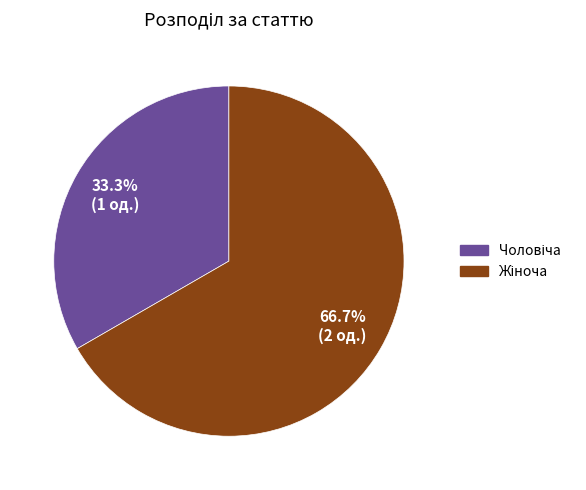

To the nearest percent, what is the average slice percentage?

50%